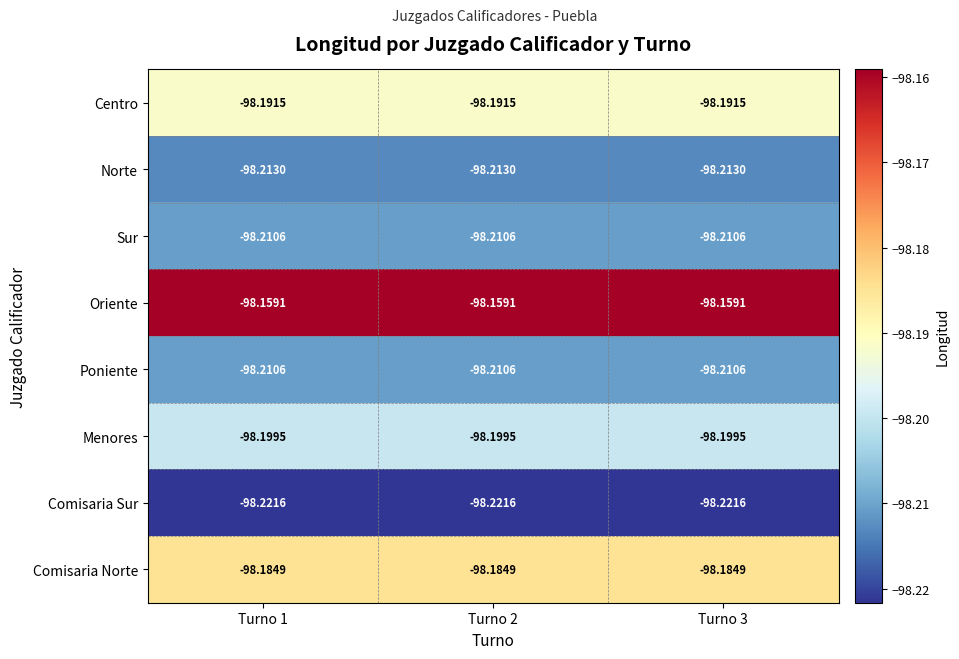

Is the value of Norte at Turno 2 greater than the value of Centro at Turno 2?

No